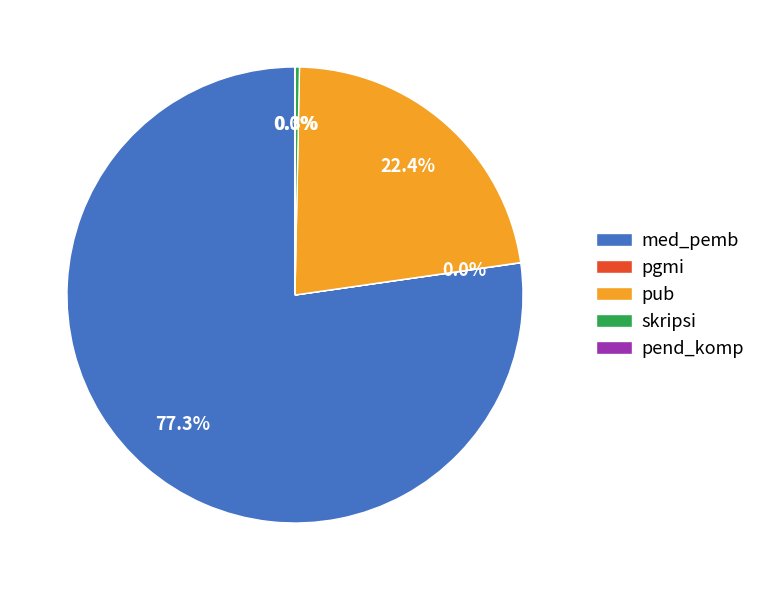

How much of the chart is everything except skripsi?

99.7%